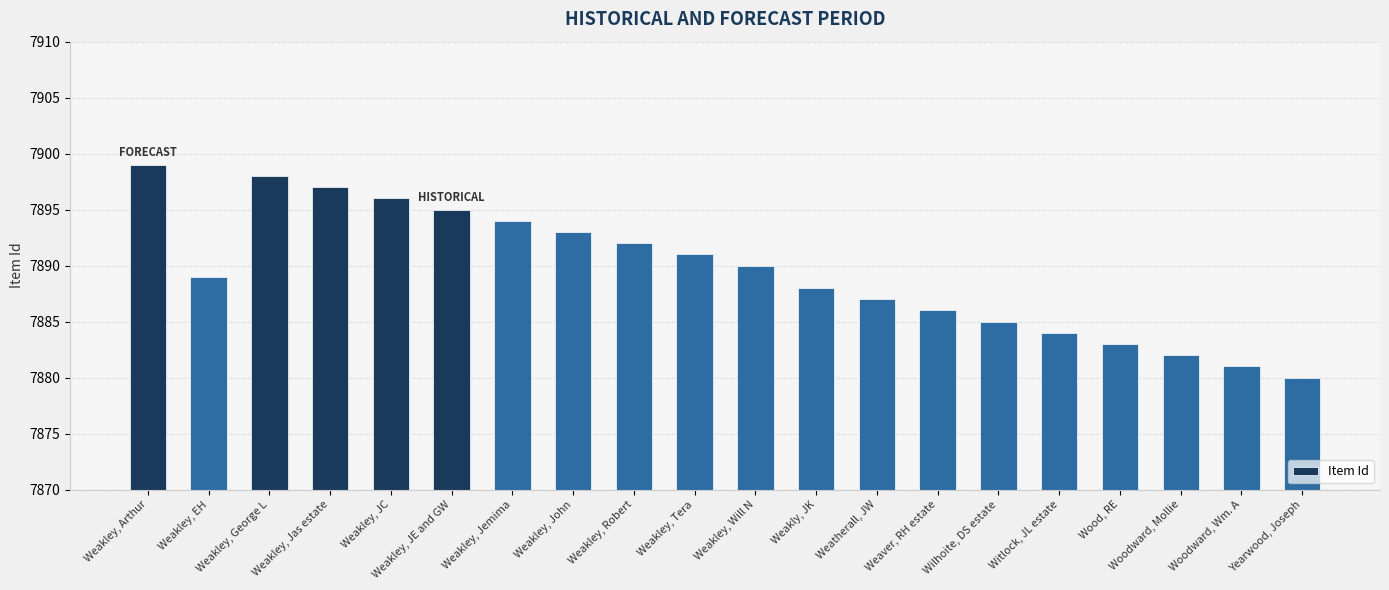

What position from the left is Weakley, Tera?

10